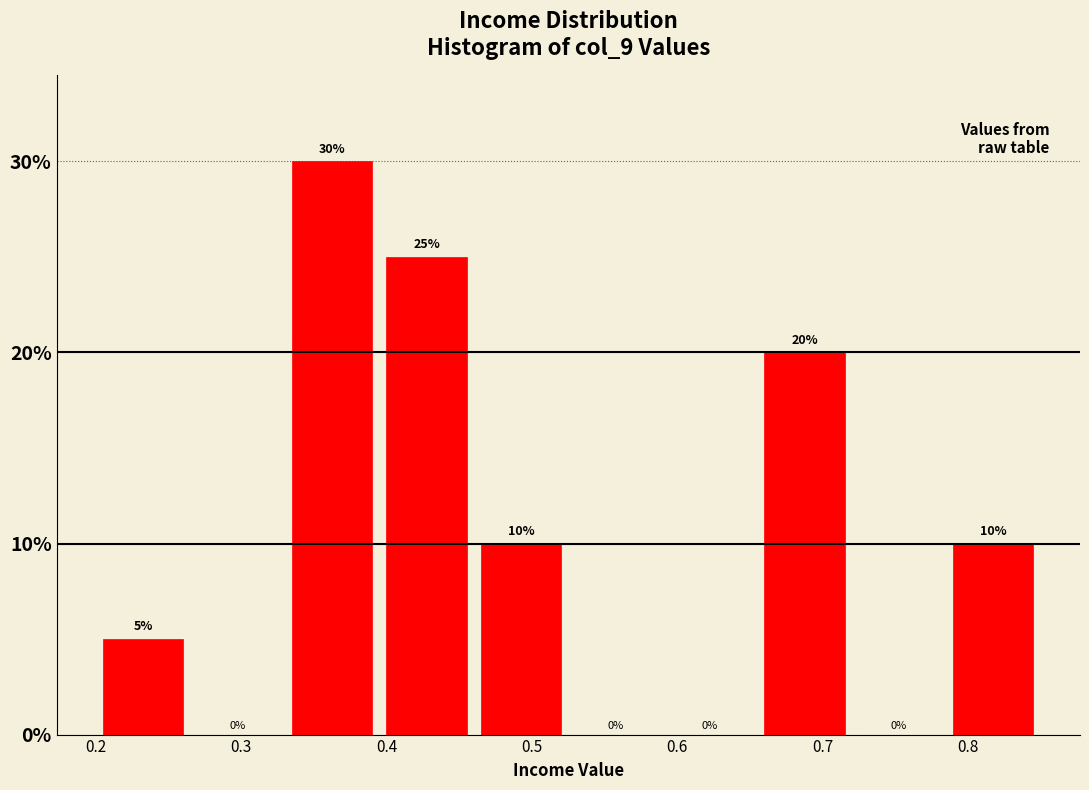

Reading left to right, list every bar in this chart as the range it spans on the x-axis followed by its height. The bar edges are not printed on the chart, so give them approximately, as read against the axis.

0.200 to 0.265: 5
0.265 to 0.330: 0
0.330 to 0.395: 30
0.395 to 0.460: 25
0.460 to 0.525: 10
0.525 to 0.590: 0
0.590 to 0.655: 0
0.655 to 0.720: 20
0.720 to 0.785: 0
0.785 to 0.850: 10